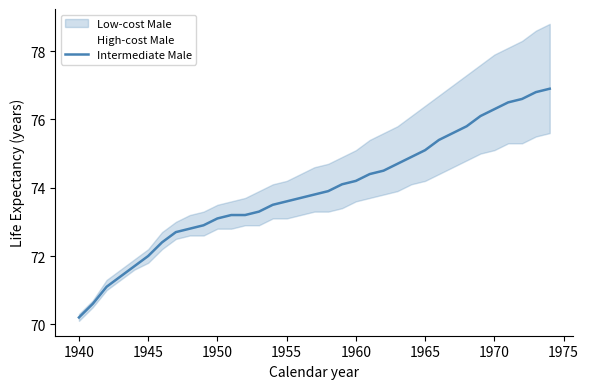

What is the maximum value shown in the chart?

76.9